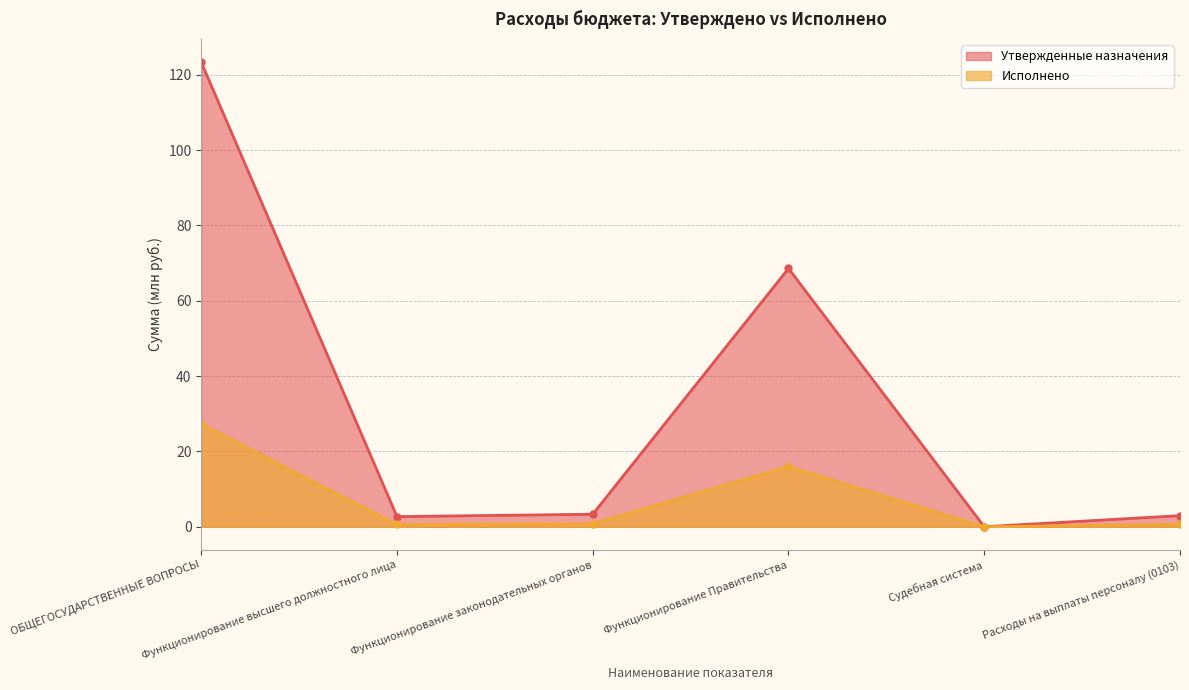

Rank the categories by Исполнено value from highest to lowest.

ОБЩЕГОСУДАРСТВЕННЫЕ ВОПРОСЫ, Функционирование Правительства, Функционирование законодательных органов, Расходы на выплаты персоналу (0103), Функционирование высшего должностного лица, Судебная система